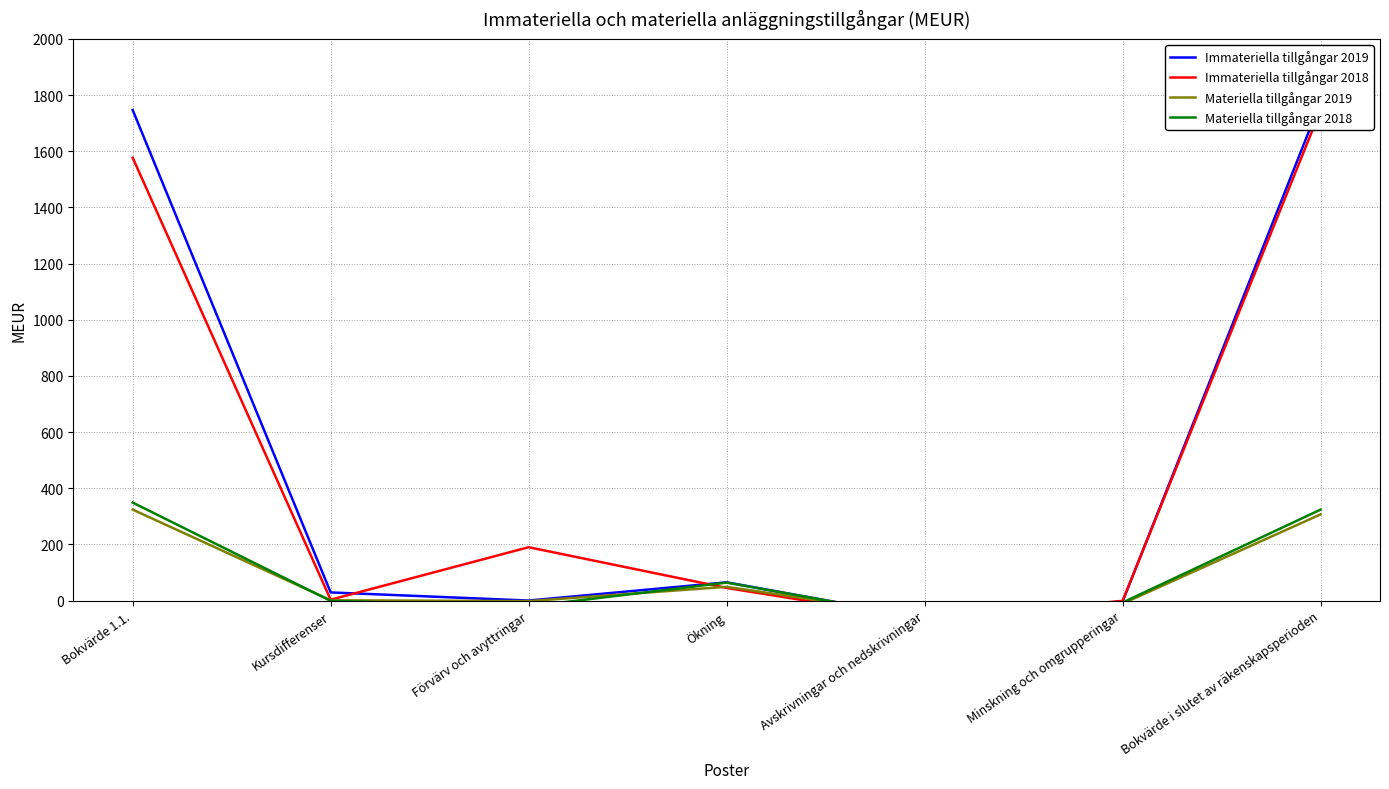

What is the difference between the maximum and second lowest values in the Immateriella tillgångar 2018 series?

1748